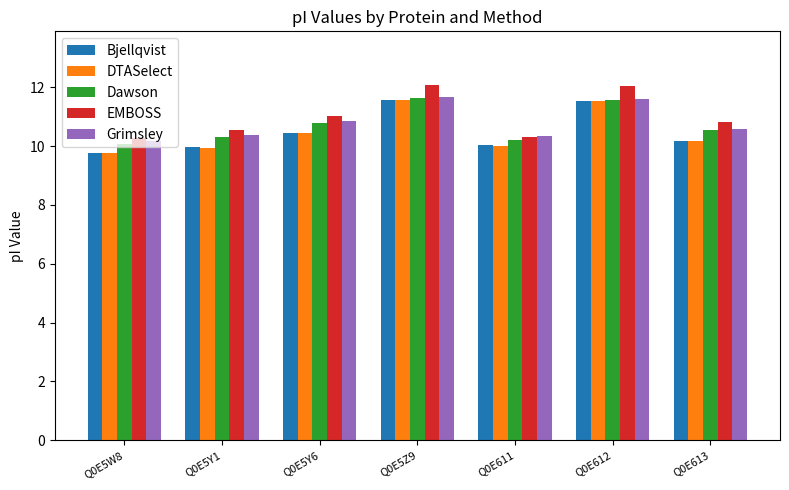

What is the spread (max minus min) of values at Q0E5Z9?

0.5